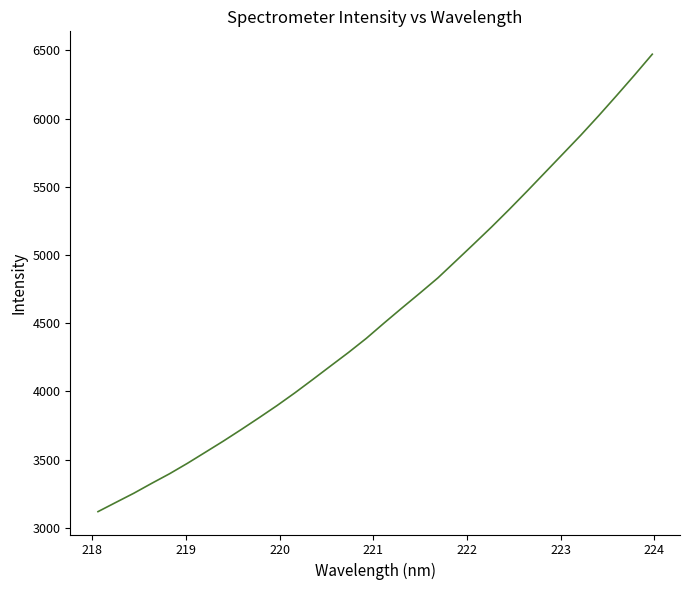

What is the minimum value shown in the chart?

3119.1